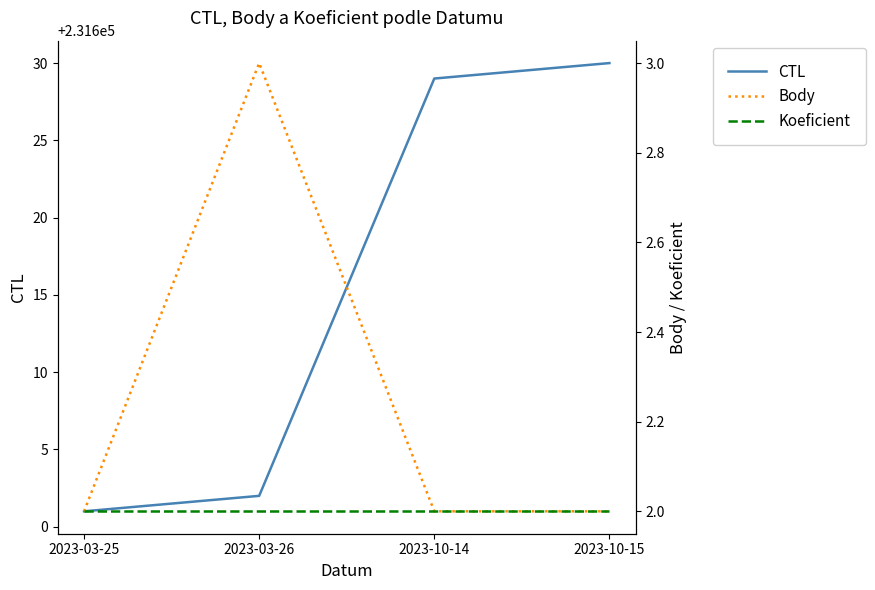

True or false: Body and Koeficient cross at least once.

False